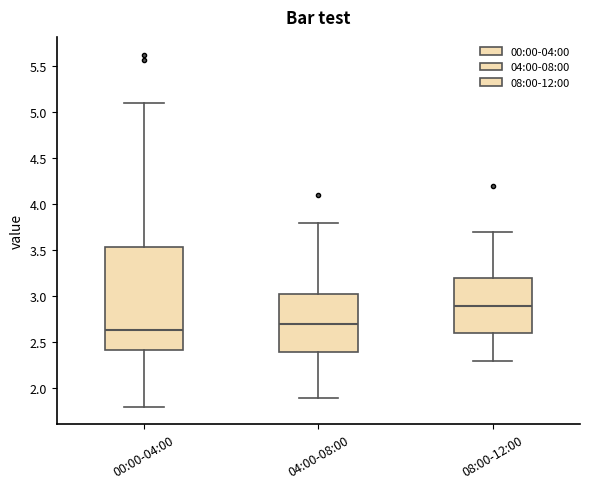

Comparing the boxes themselves (not the whiskers), which one is the tallest?

00:00-04:00